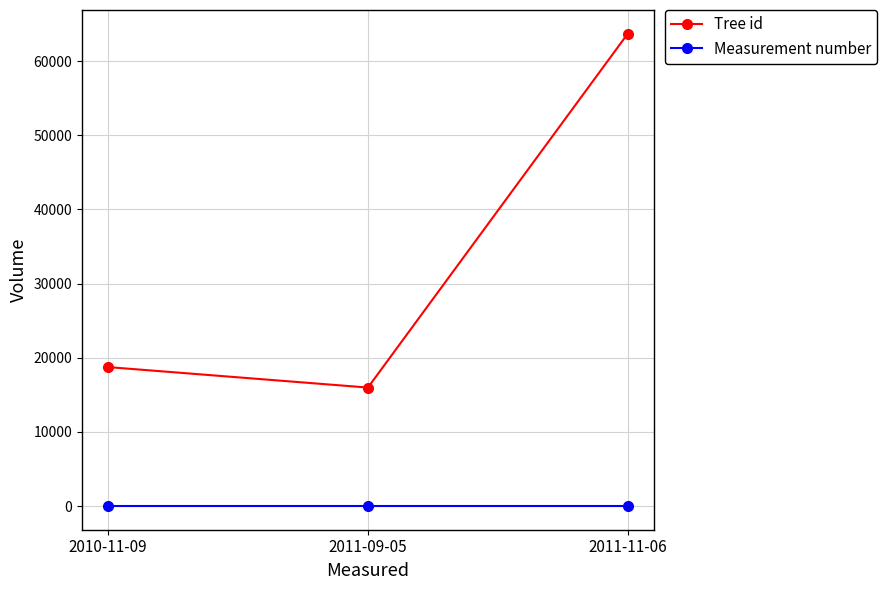

Does the chart have visible grid lines?

Yes